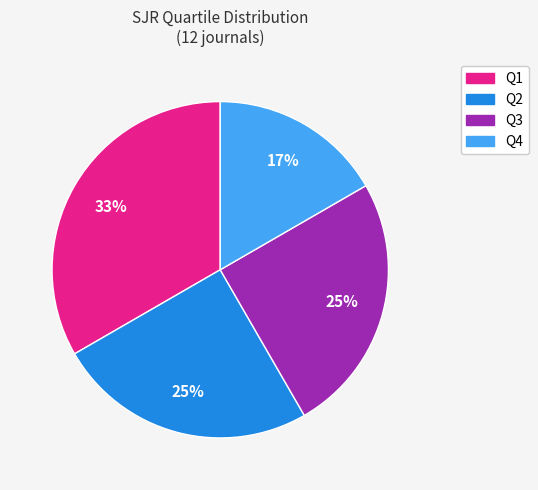

Which slice is the smallest?

Q4